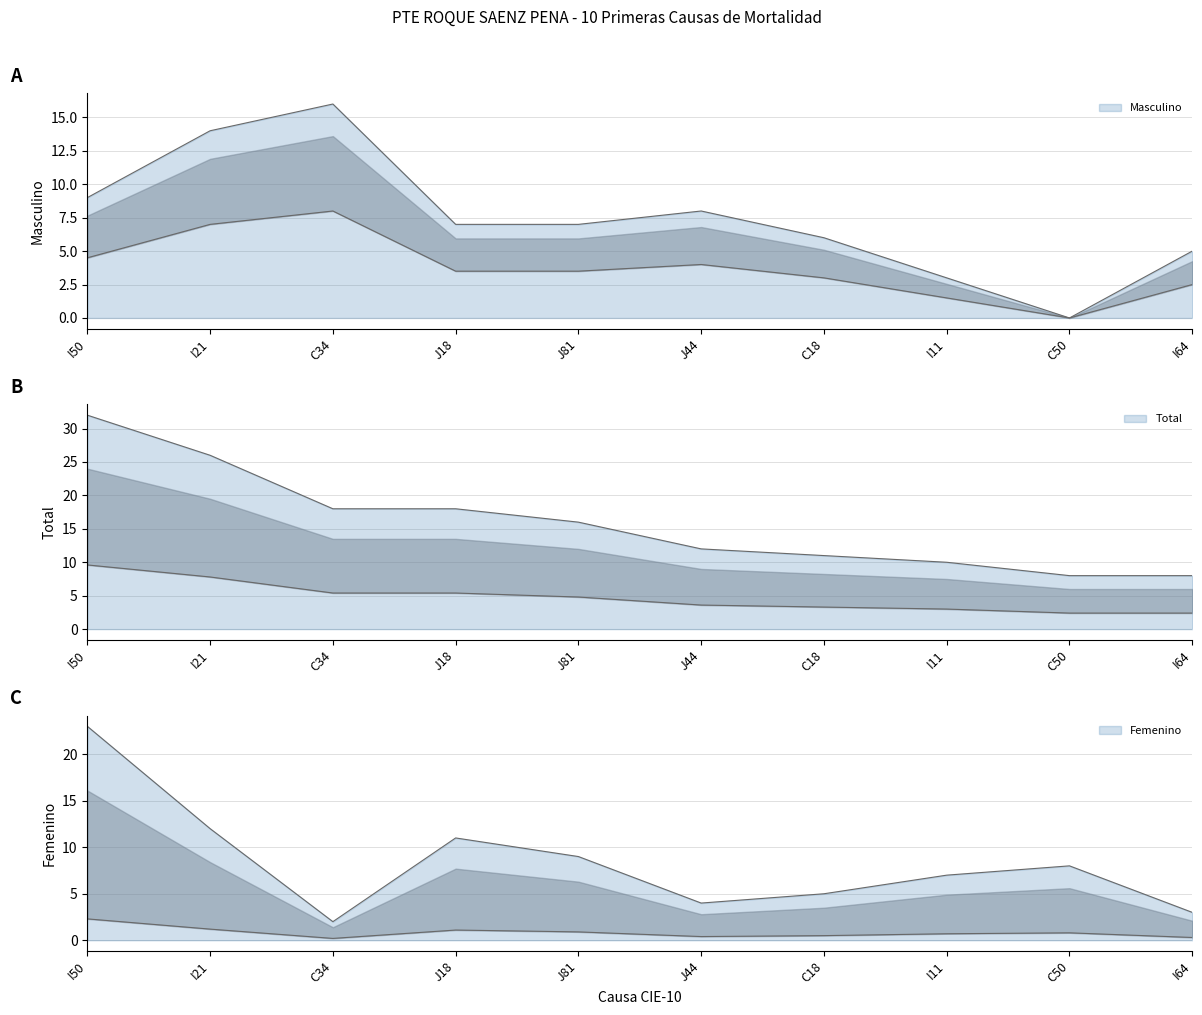

What is the difference between the maximum and minimum values in the Femenino series?

21